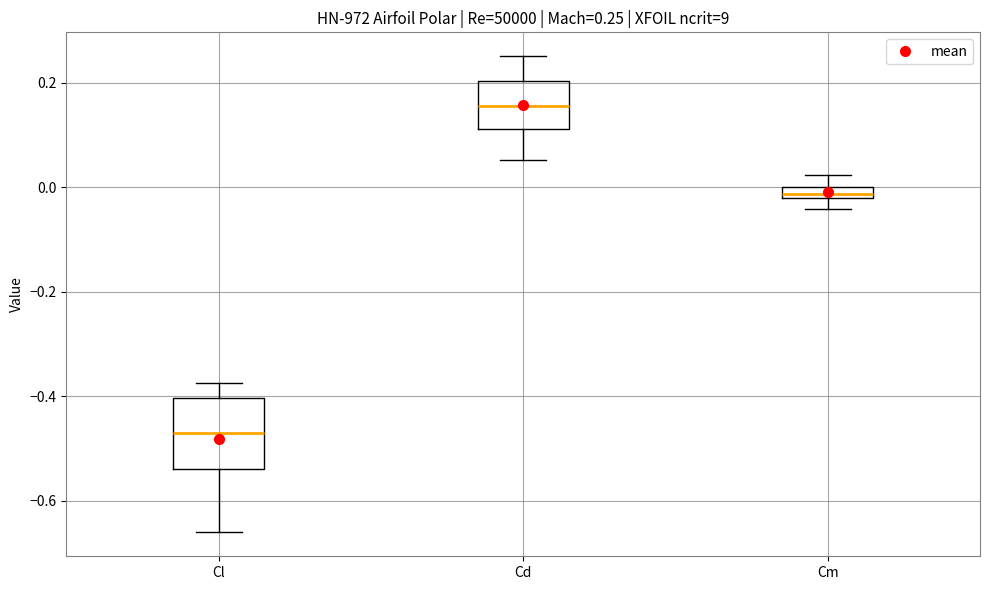

Comparing the boxes themselves (not the whiskers), which one is the tallest?

Cl